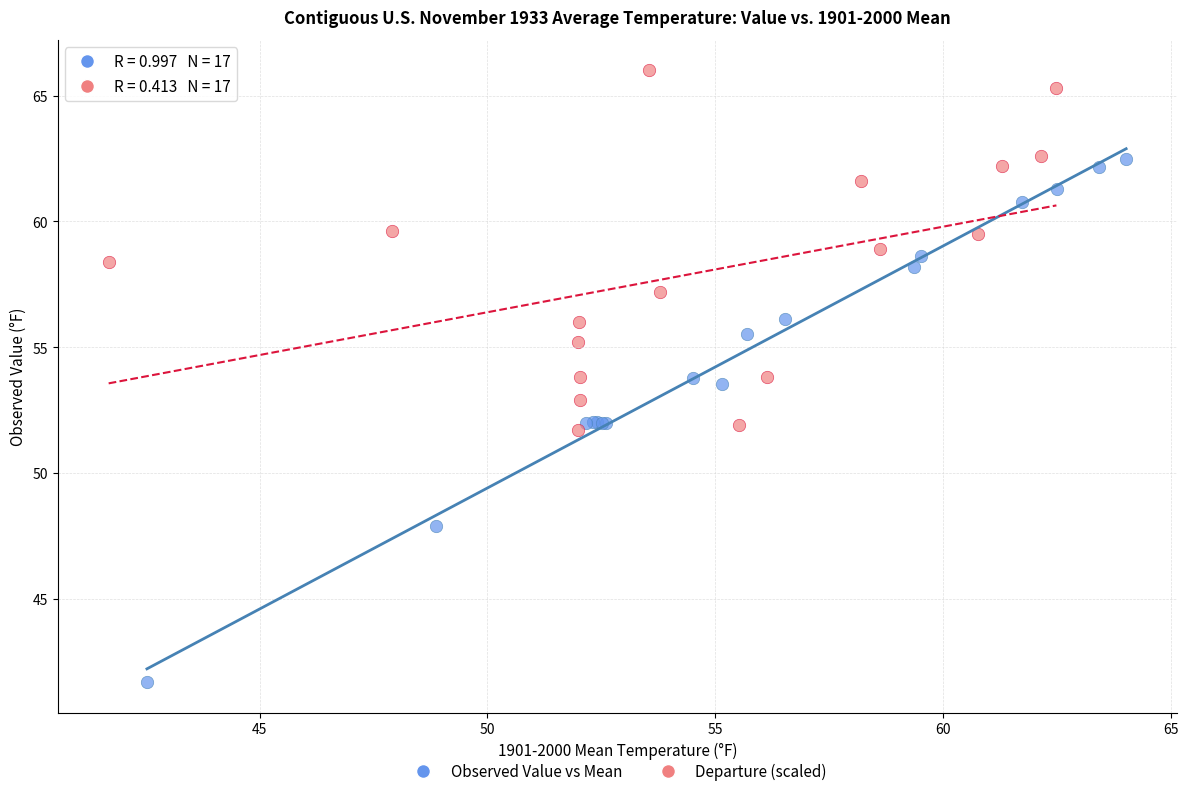

Which series reaches the minimum Y coordinate?

Observed Value vs Mean